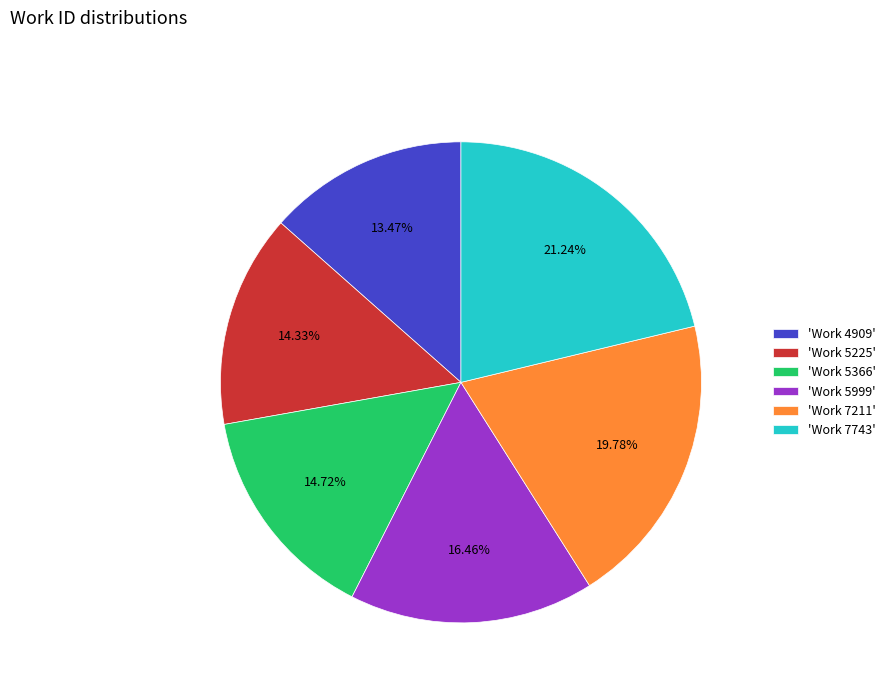

Does any single category account for the majority?

No